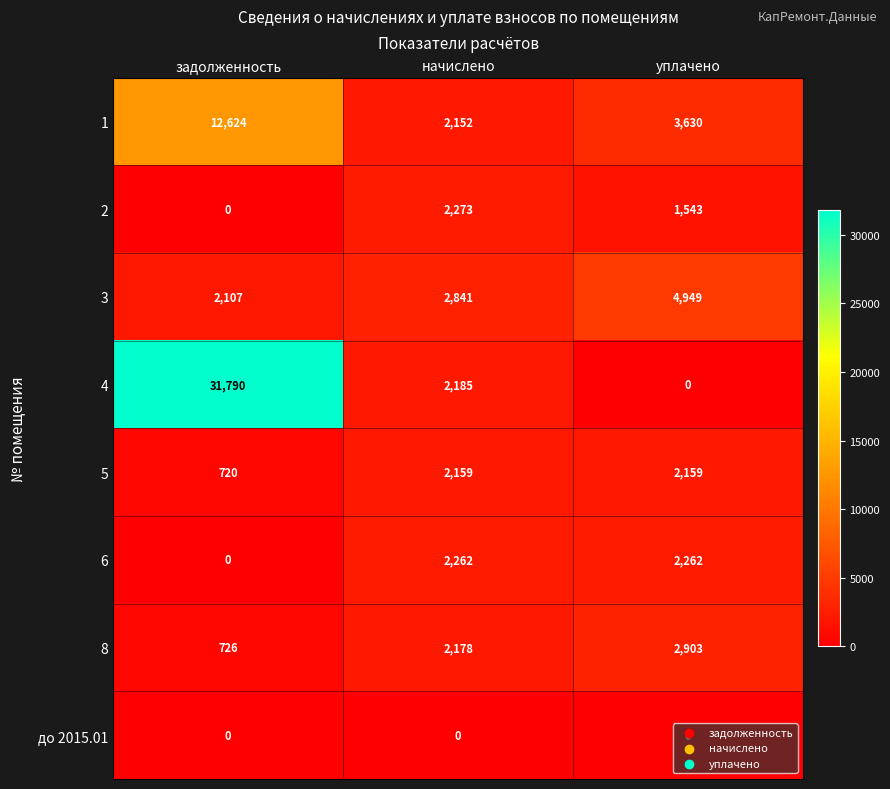

What is the maximum value shown in the chart?

31790